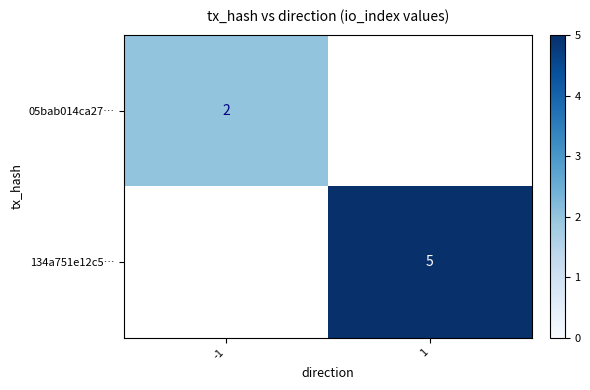

The value of 05bab014ca27… at -1 is 2. True or false?

True